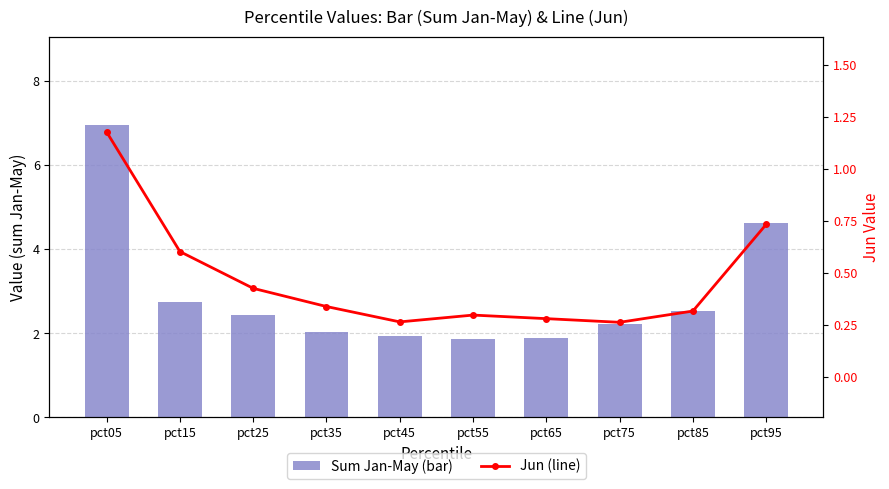

Which series has the largest range (max minus min)?

Sum Jan-May (bar)